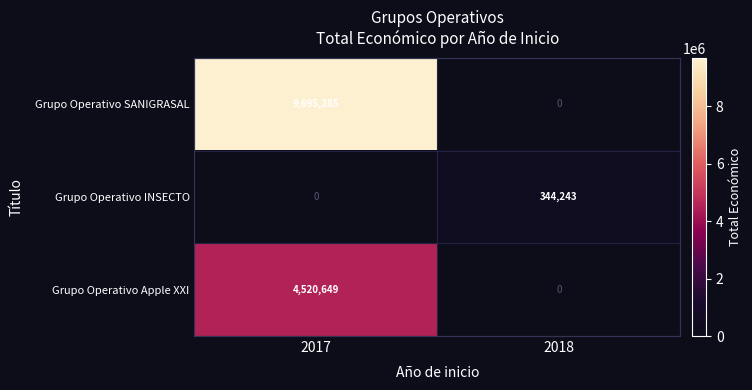

Count the number of data series in this chart.

3